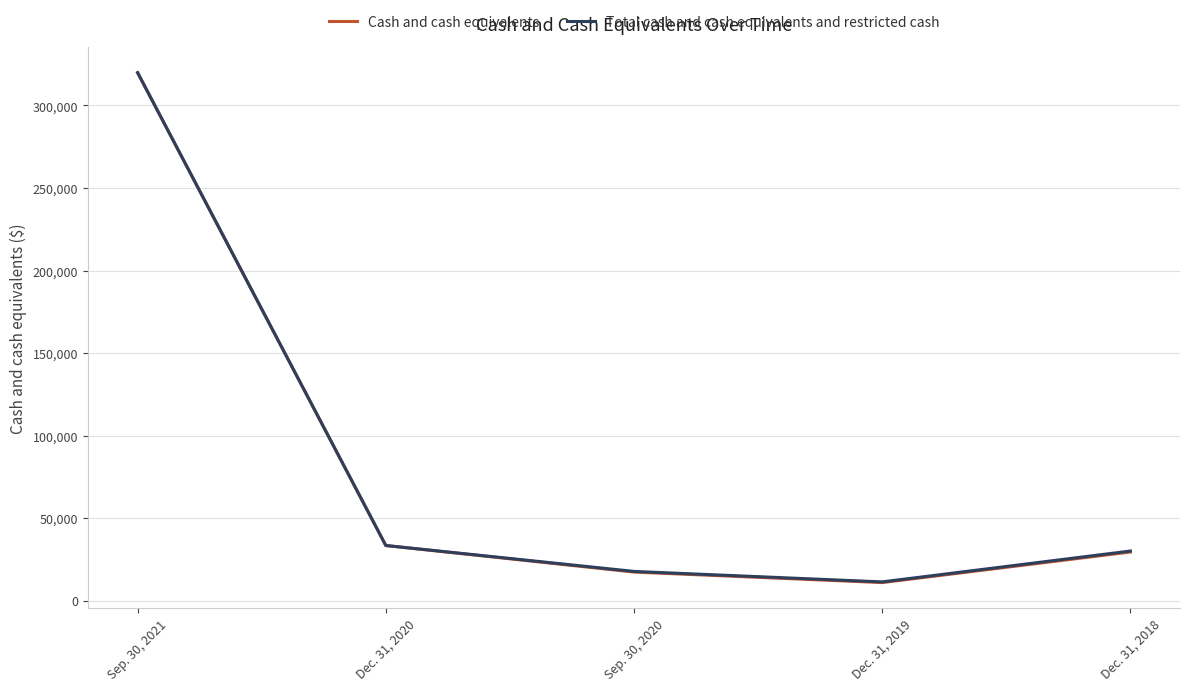

True or false: Total cash and cash equivalents and restricted cash has more than 0 interior local peaks.

False